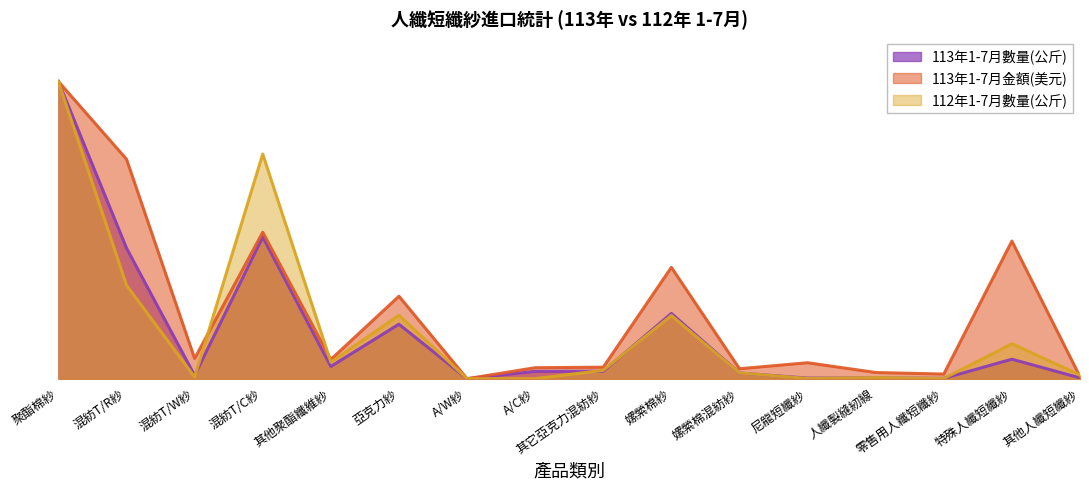

True or false: 112年1-7月數量(公斤) has more than 1 points higher than both neighbors.

True